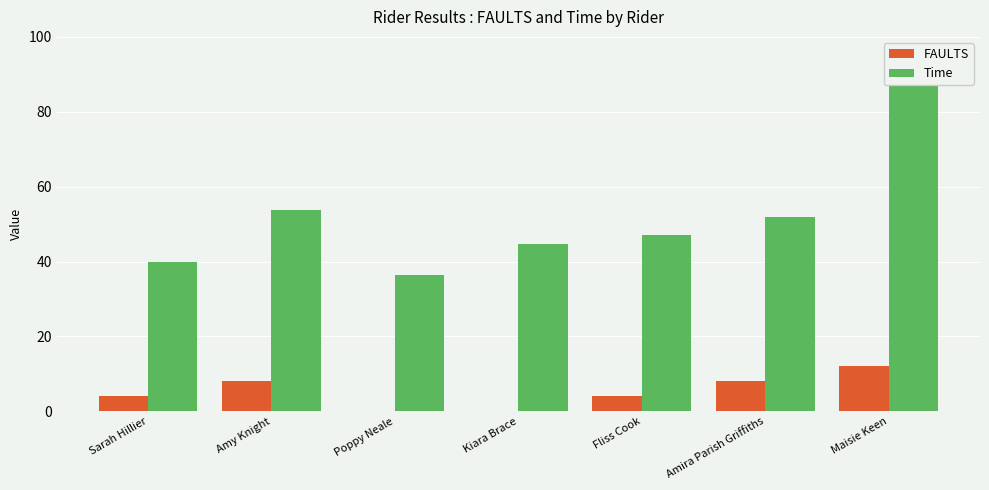

Are the bars horizontal?

No